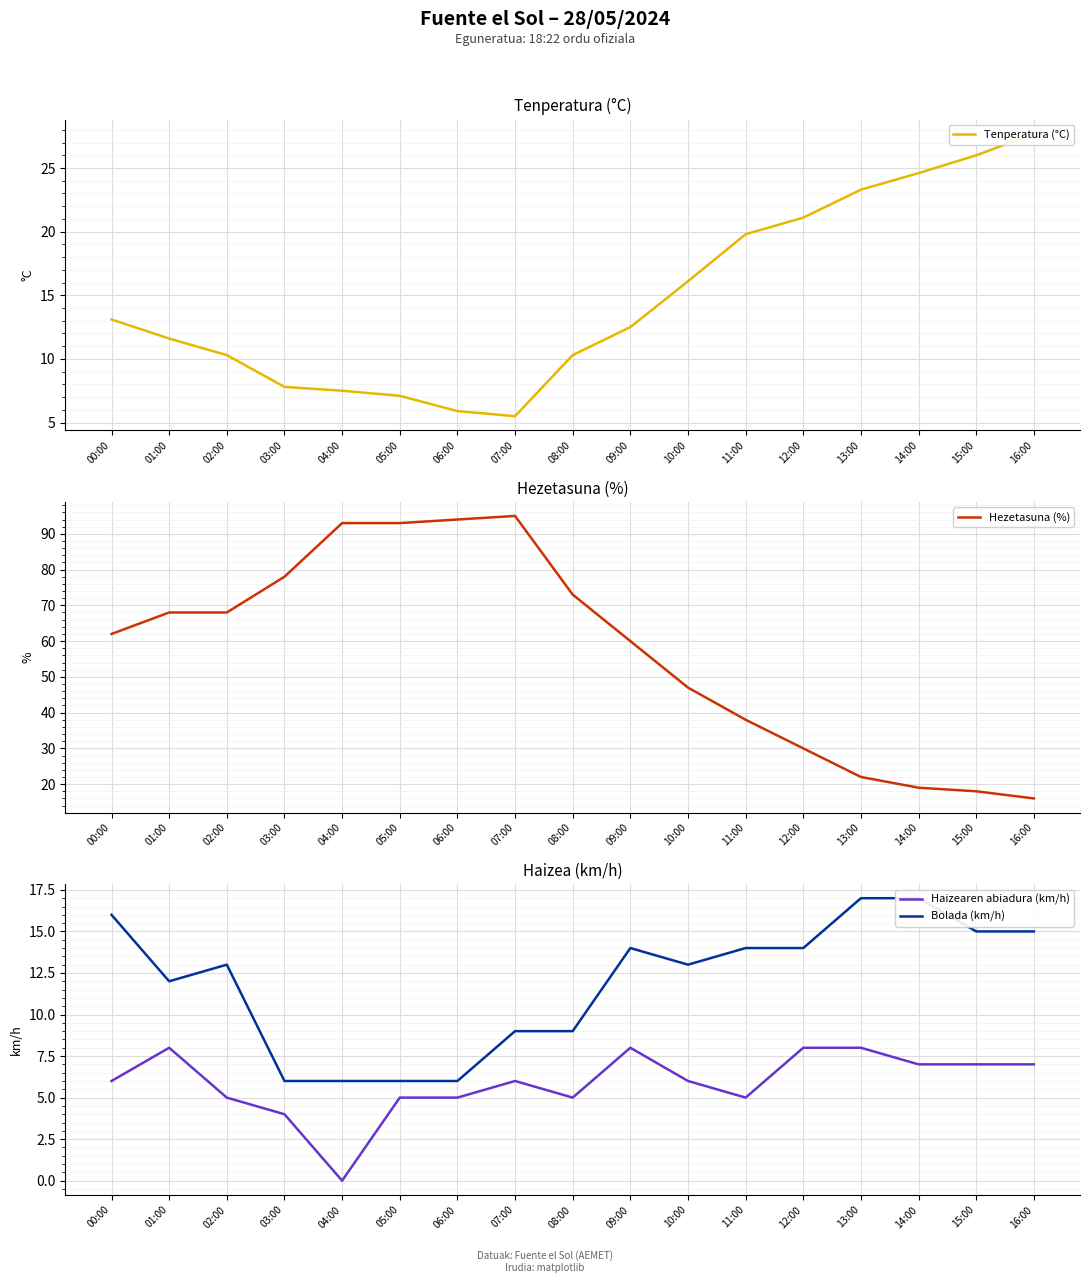

True or false: Bolada (km/h) and Hezetasuna (%) cross at least once.

False